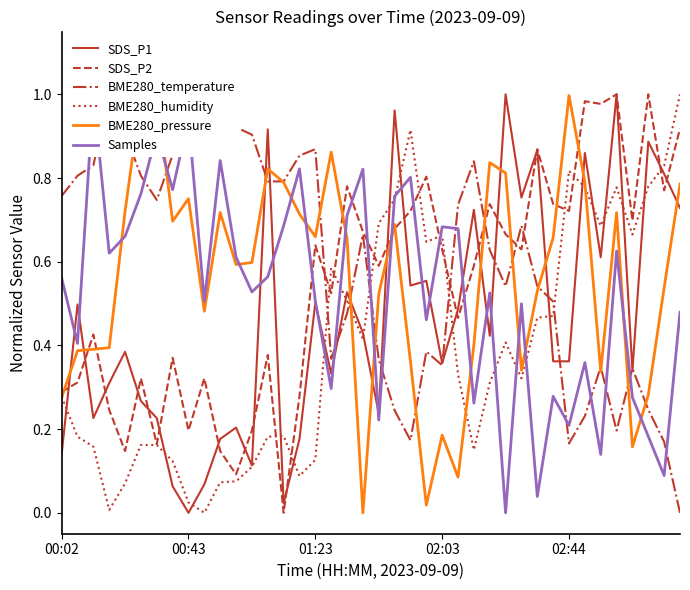

True or false: SDS_P1 has a value of 0.0 at 00:43.

True